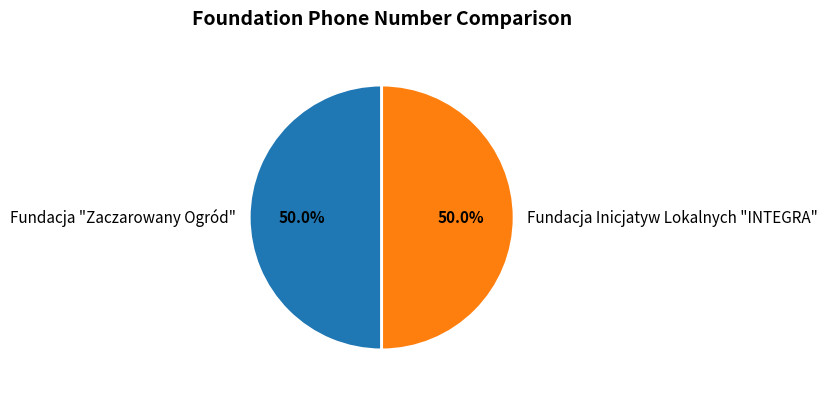

To the nearest percent, what is the average slice percentage?

50%